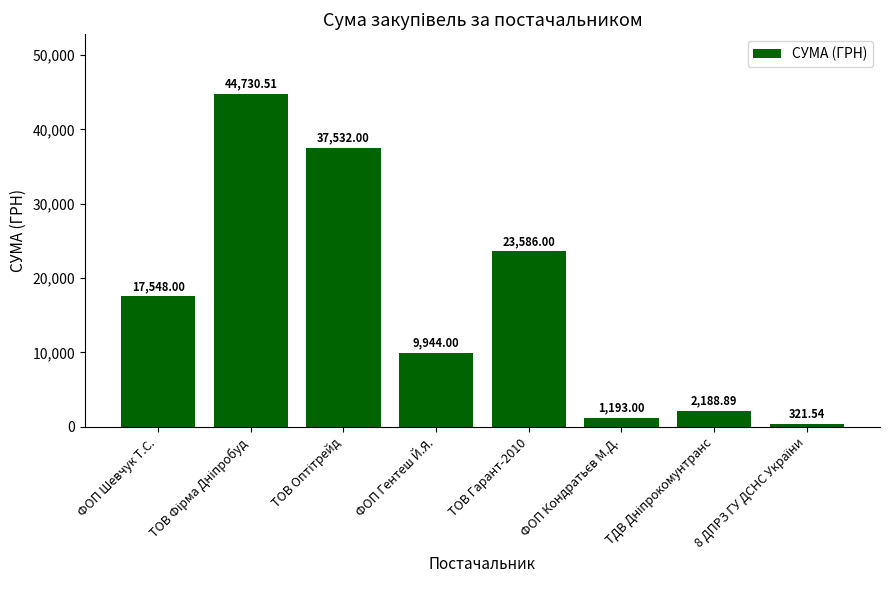

Where is the data nearest to the value 22526?

ТОВ Гарант-2010